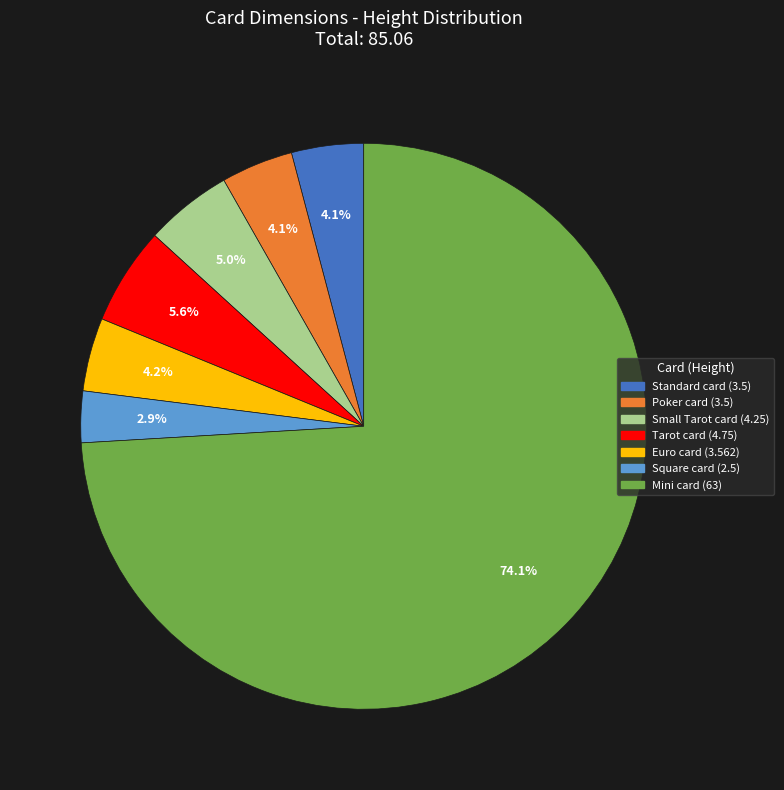

Which slice is the smallest?

Square card